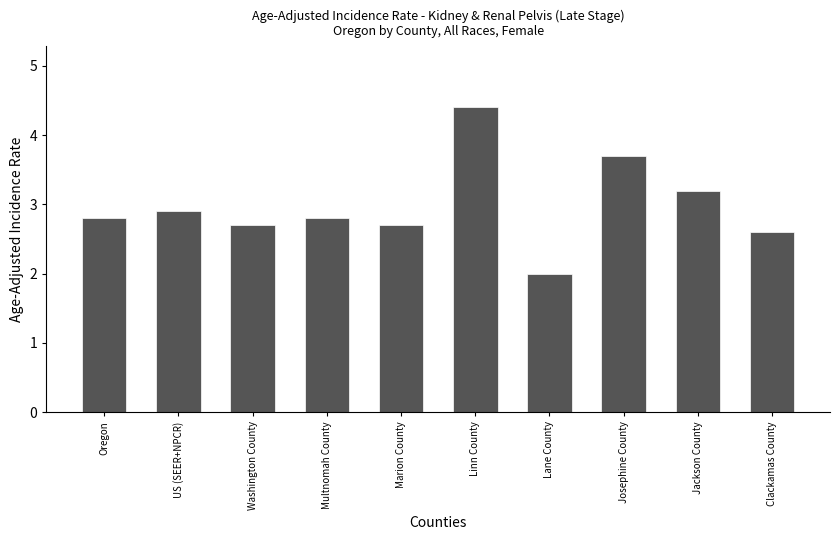

Reading right to left, list all the values displayed in this chart.

Clackamas County=2.6	Jackson County=3.2	Josephine County=3.7	Lane County=2.0	Linn County=4.4	Marion County=2.7	Multnomah County=2.8	Washington County=2.7	US (SEER+NPCR)=2.9	Oregon=2.8